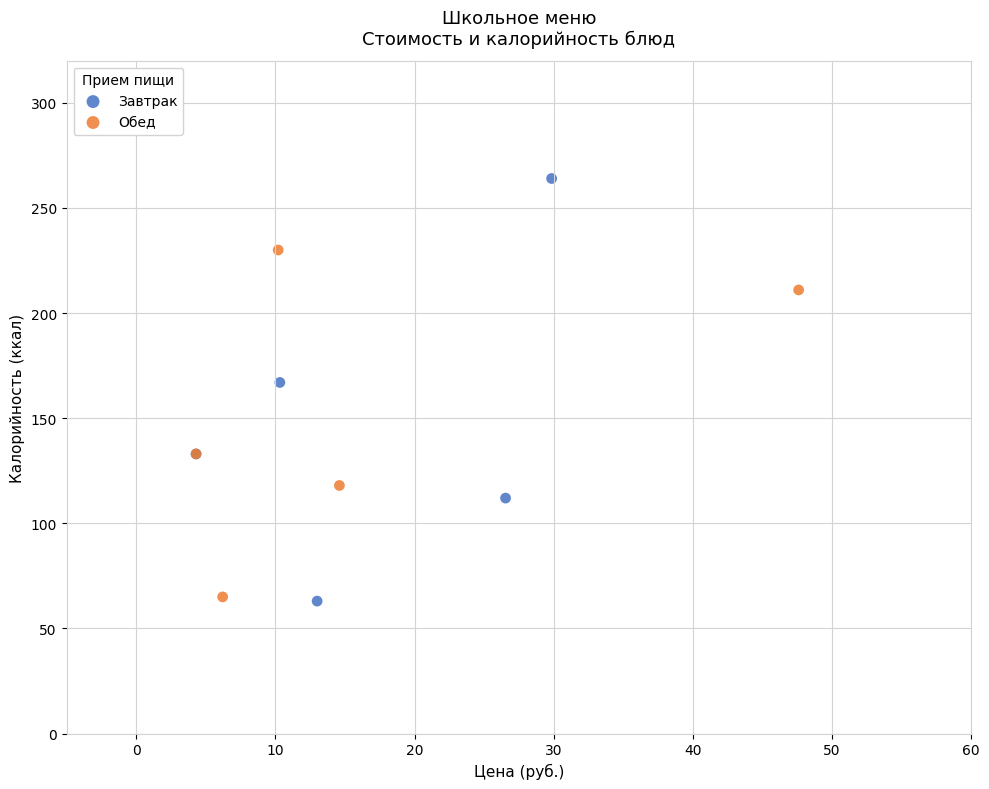

Which series has the largest Y range (max minus min)?

Завтрак